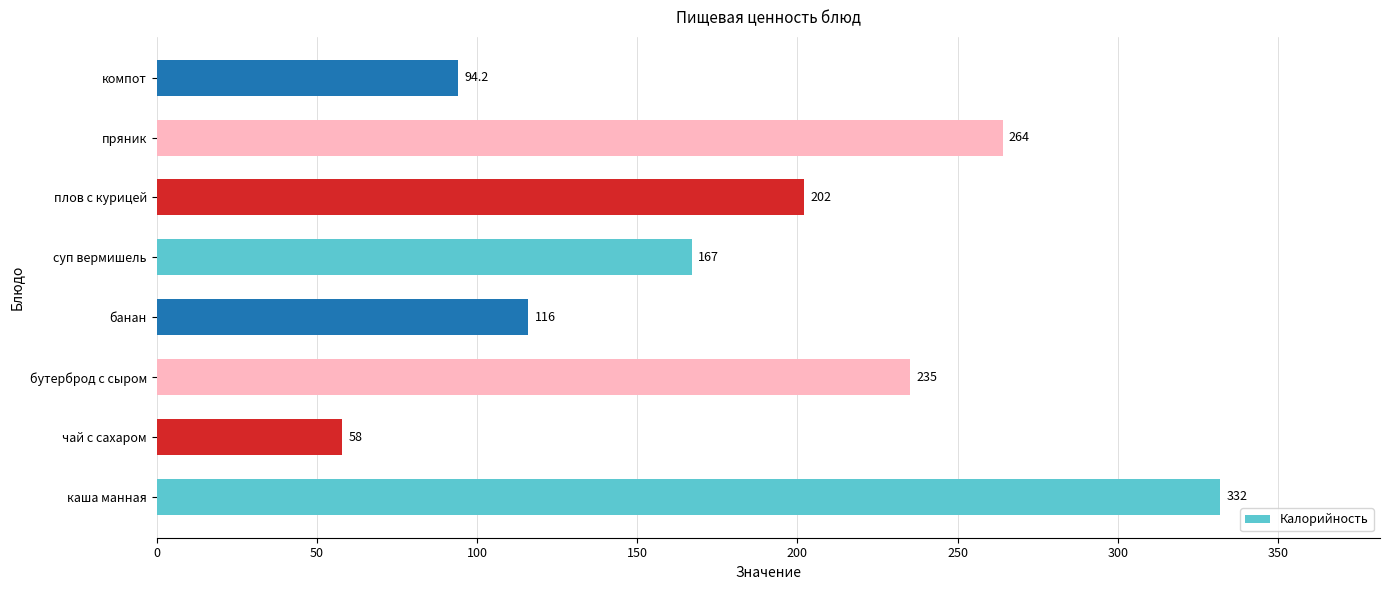

How many values are below 202?

4